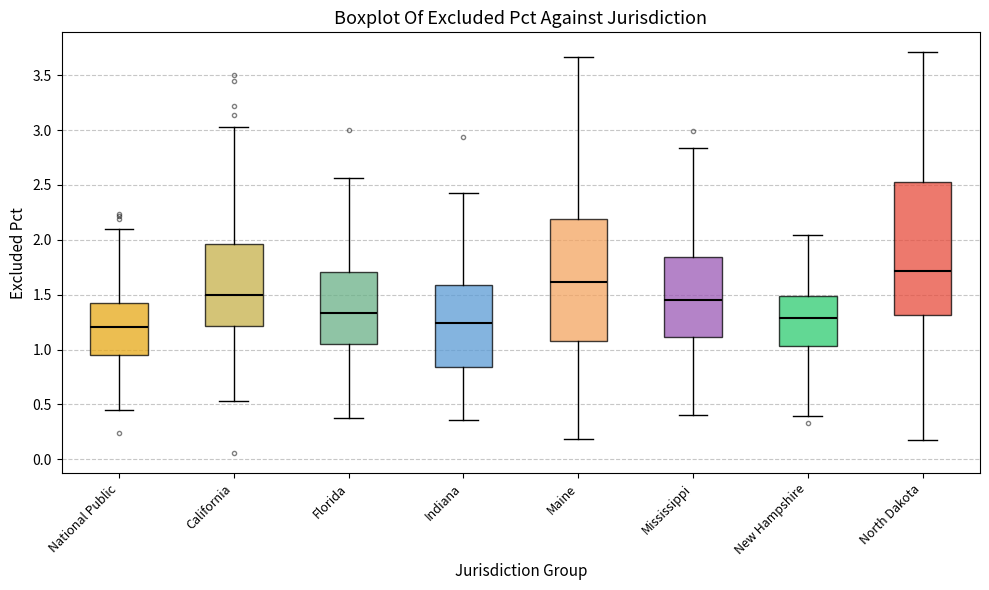

Which box is the tallest, from its lower edge to its upper edge?

North Dakota